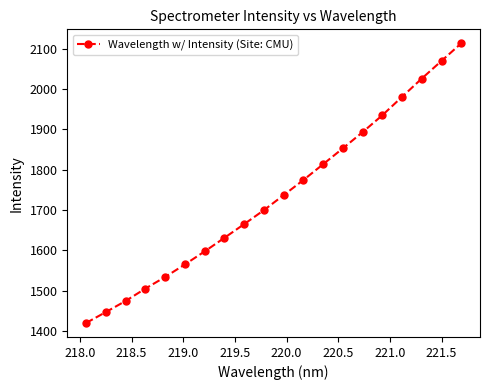

How many lines are shown in the chart?

1